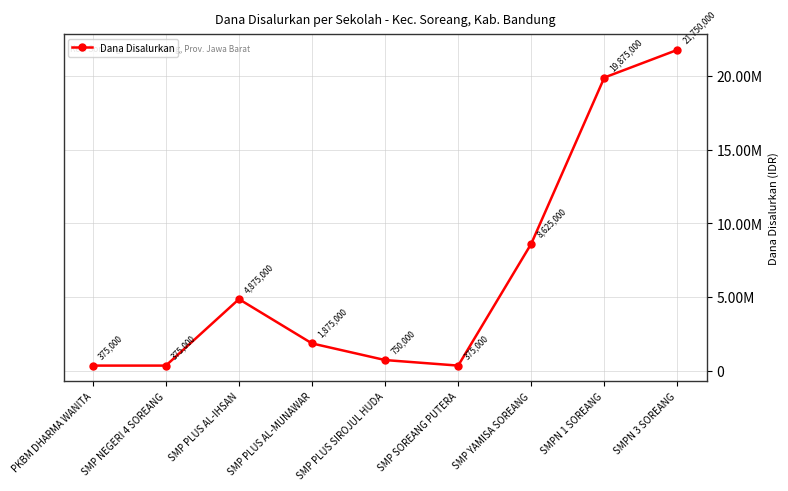

Reading left to right, list all the values displayed in this chart.

375000	375000	4875000	1875000	750000	375000	8625000	19875000	21750000